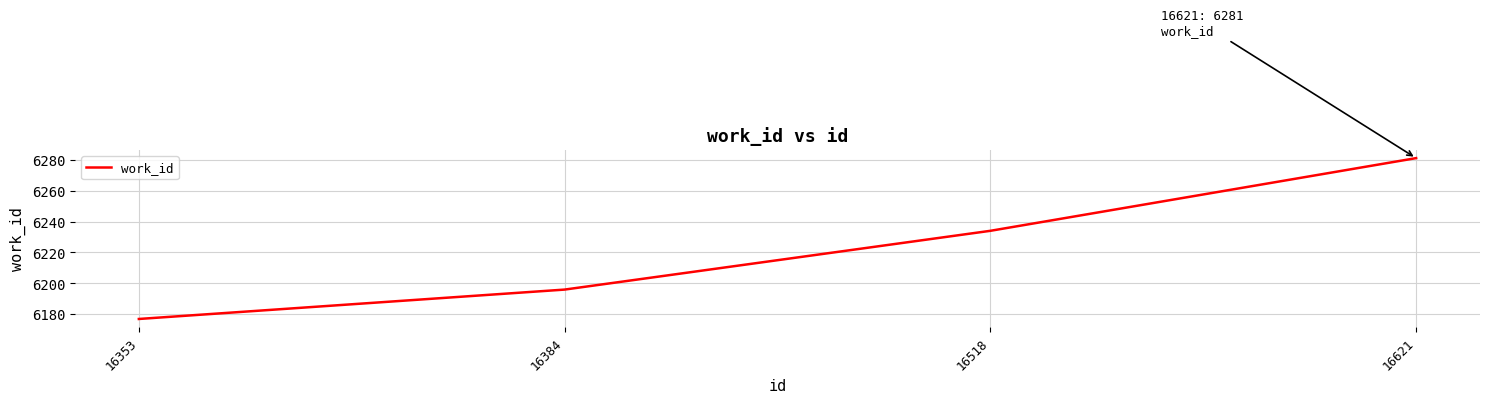

Does the chart have visible grid lines?

Yes